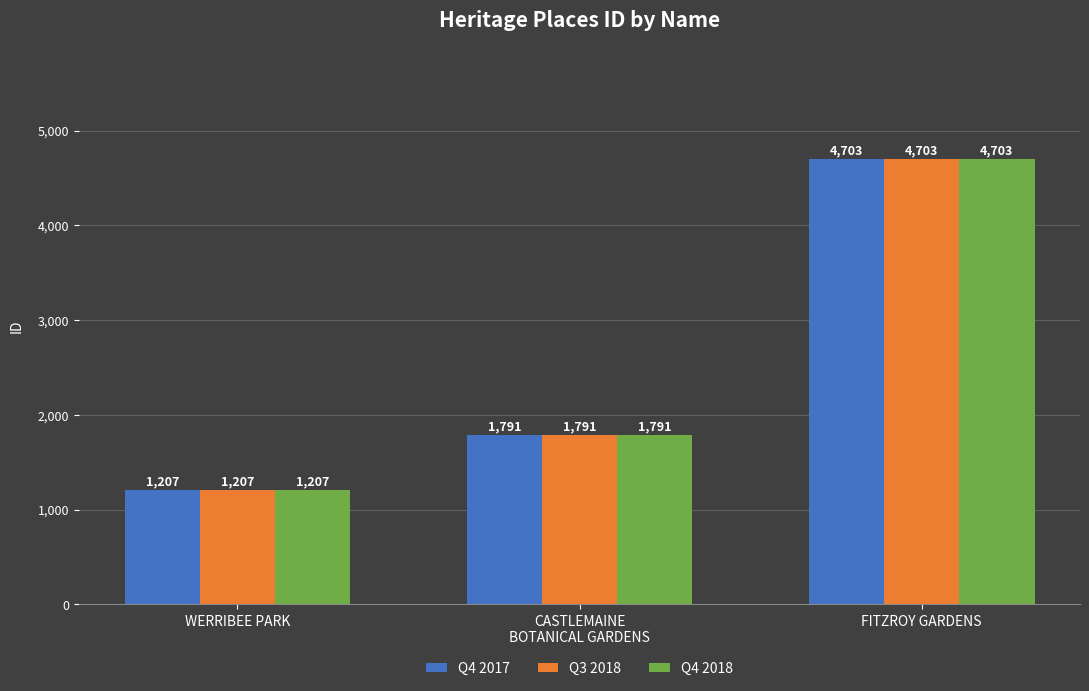

Rank the categories by Q4 2017 value from lowest to highest.

WERRIBEE PARK, CASTLEMAINE
BOTANICAL GARDENS, FITZROY GARDENS